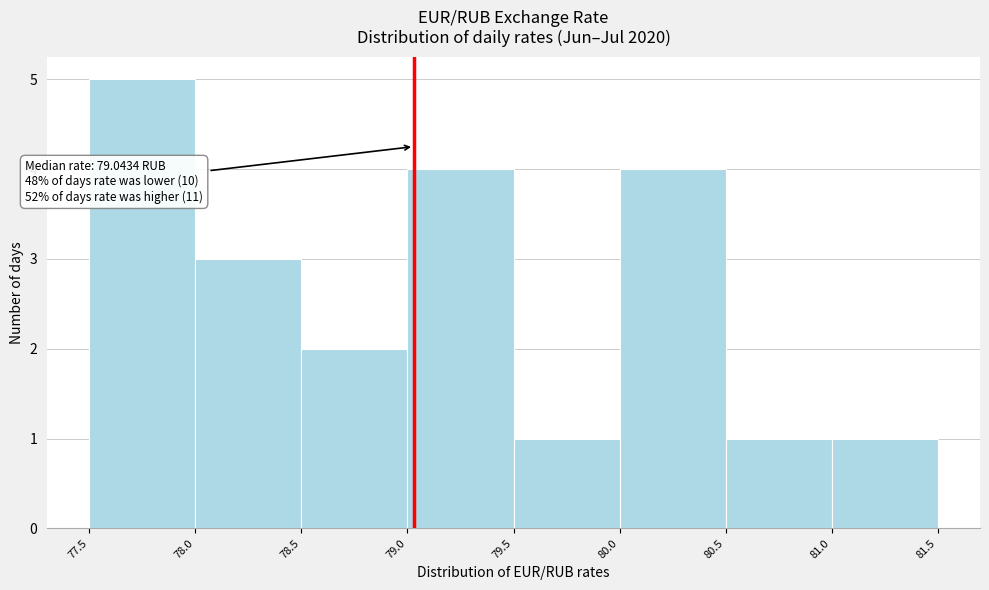

Over which range of the x-axis is the bar tallest?

77.5 to 78.0